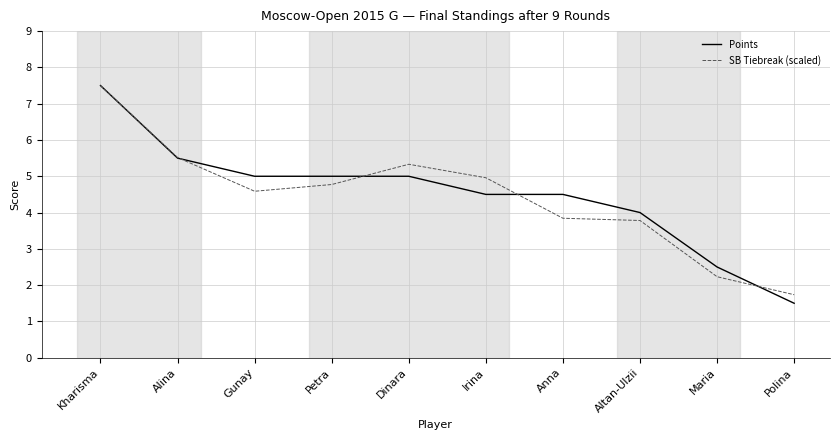

What position from the left is Kharisma?

1